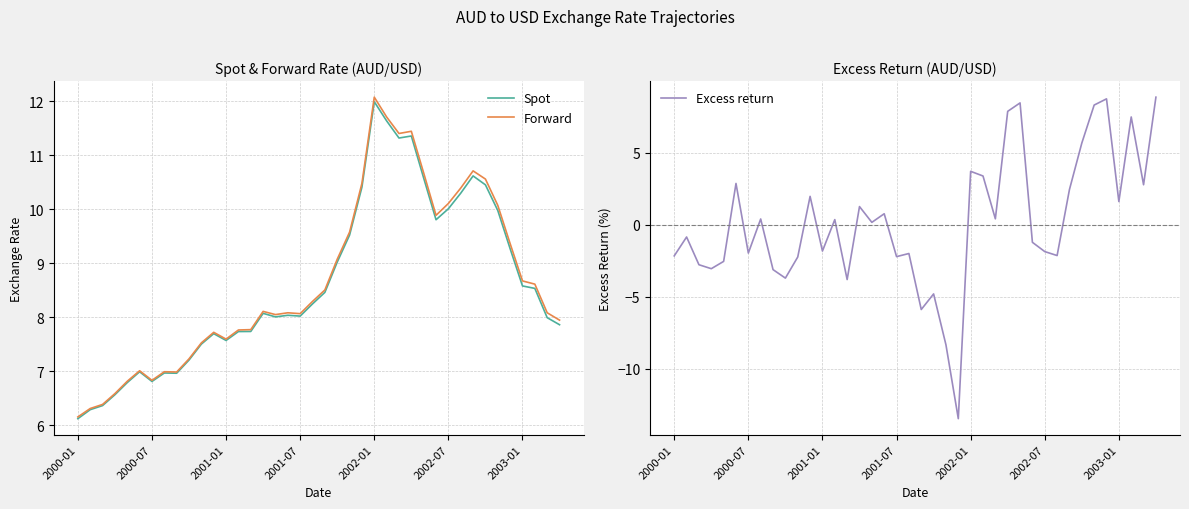

Reading left to right, what are all the values shown in this chart?

Spot: 6.1	6.3	6.4	6.6	6.8	7.0	6.8	7.0	7.0	7.2	7.5	7.7	7.6	7.7	7.7	8.1	8.0	8.0	8.0	8.2	8.5	9.0	9.5	10.4	12.0	11.6	11.3	11.4	10.6	9.8	10.0	10.3	10.6	10.5	10.0	9.3	8.6	8.5	8.0	7.9
Forward: 6.2	6.3	6.4	6.6	6.8	7.0	6.8	7.0	7.0	7.2	7.5	7.7	7.6	7.8	7.8	8.1	8.0	8.1	8.1	8.3	8.5	9.1	9.6	10.5	12.1	11.7	11.4	11.4	10.7	9.9	10.1	10.4	10.7	10.6	10.1	9.4	8.7	8.6	8.1	7.9
Excess return: -2.2	-0.9	-2.8	-3.1	-2.5	2.9	-2.0	0.4	-3.1	-3.7	-2.2	2.0	-1.8	0.4	-3.8	1.3	0.2	0.8	-2.2	-2.0	-5.9	-4.8	-8.4	-13.5	3.7	3.4	0.4	7.9	8.5	-1.2	-1.9	-2.1	2.4	5.7	8.3	8.7	1.6	7.5	2.8	8.9